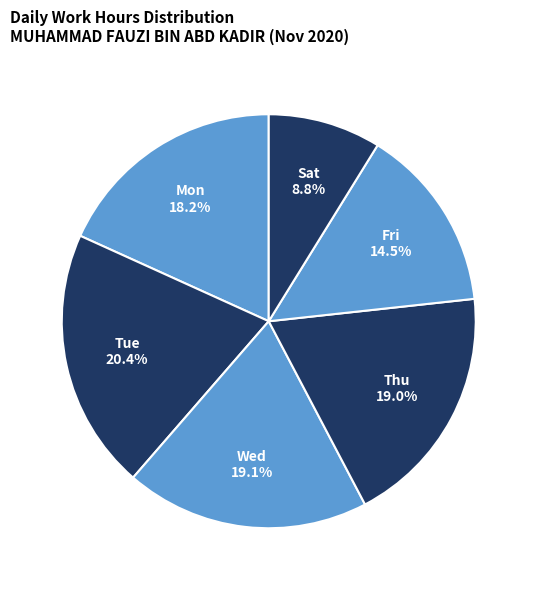

The Mon slice represents 5% of the pie. True or false?

False